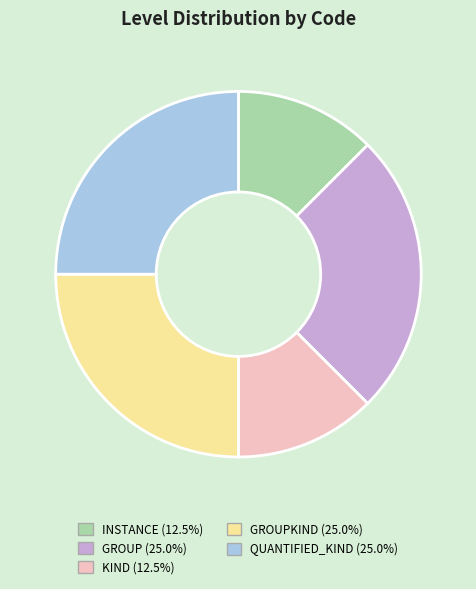

Is there any slice that represents more than half of the pie?

No